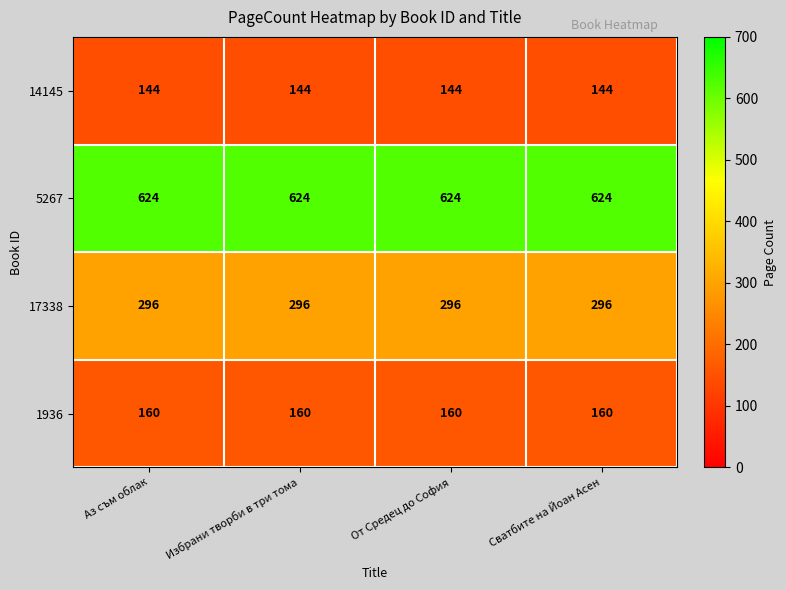

Count the number of data series in this chart.

4